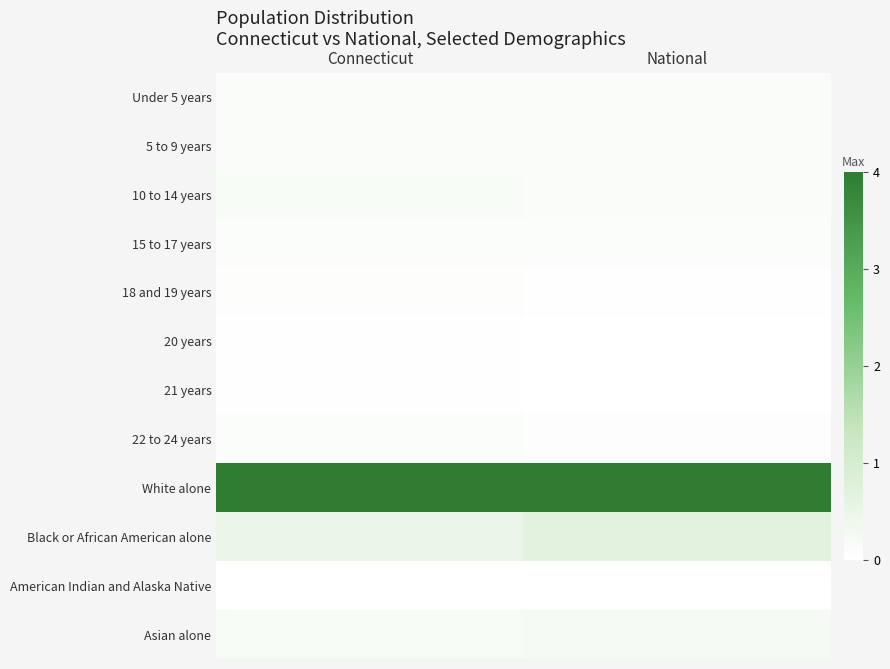

Which series has the largest total across all categories?

White alone